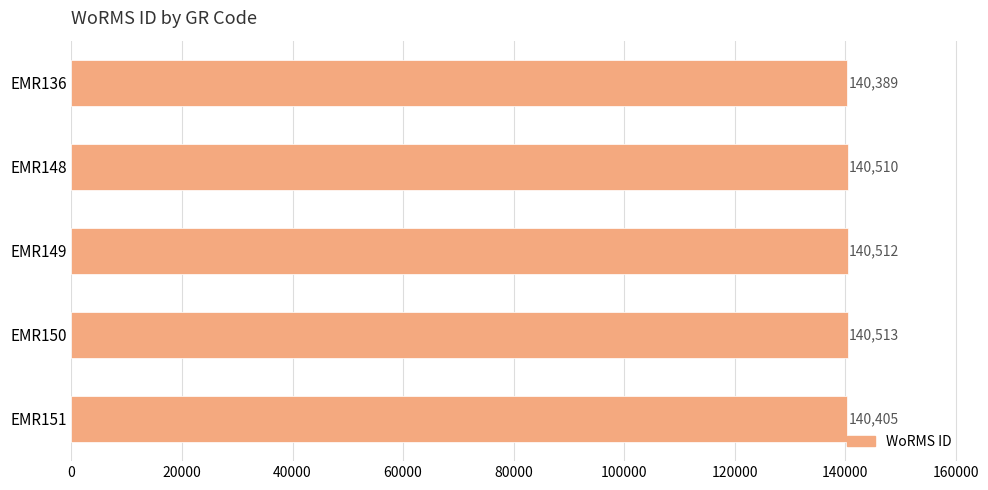

What is the minimum value shown in the chart?

140389